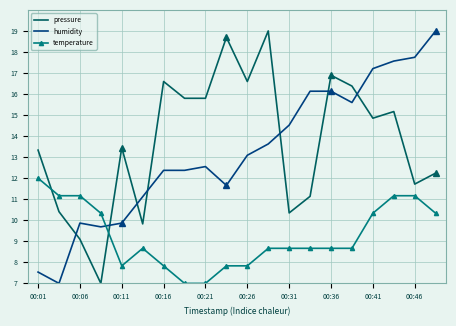

True or false: temperature has more than 0 points higher than both neighbors.

True